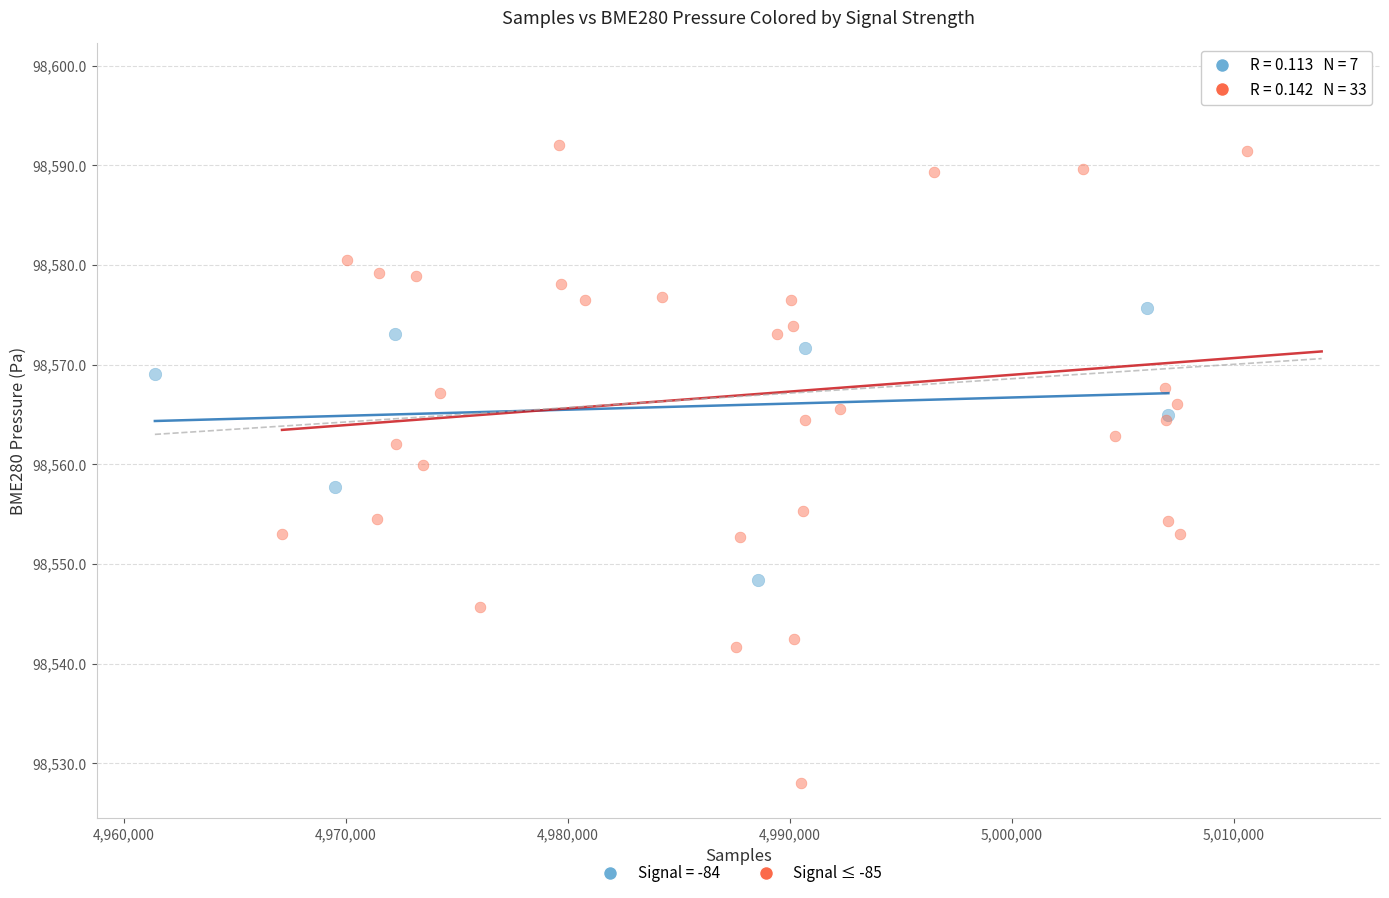

Which series reaches the maximum Y coordinate?

Signal ≤ -85